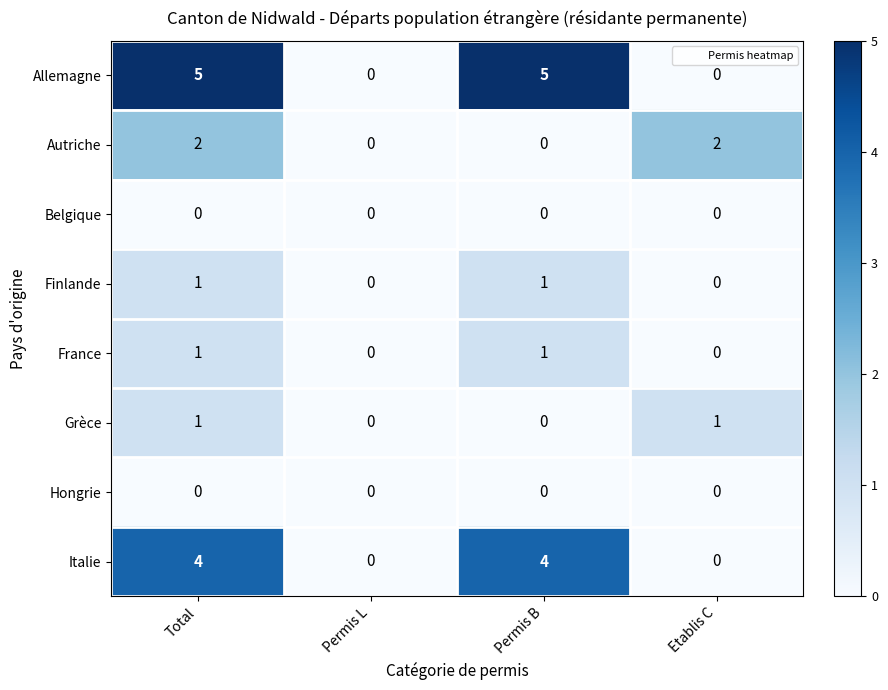

What is the maximum value shown in the chart?

5